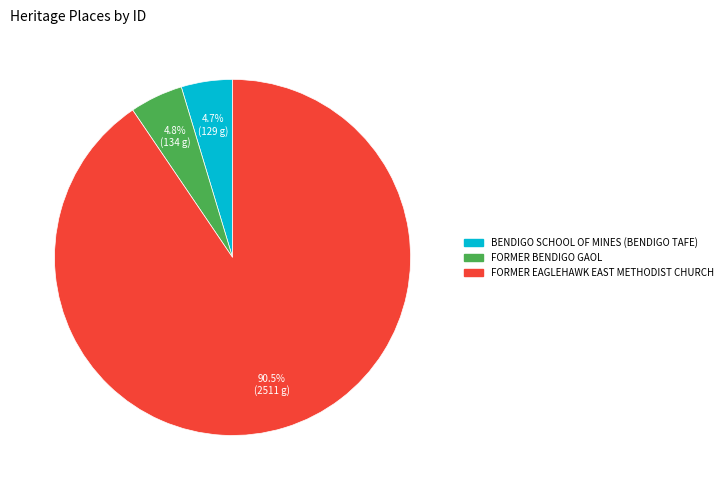

To the nearest percent, what is the difference between the largest and smallest slice percentages?

86%